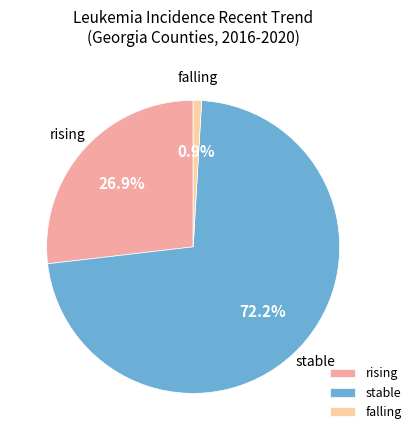

To the nearest percent, what is the combined percentage of rising and stable?

99%